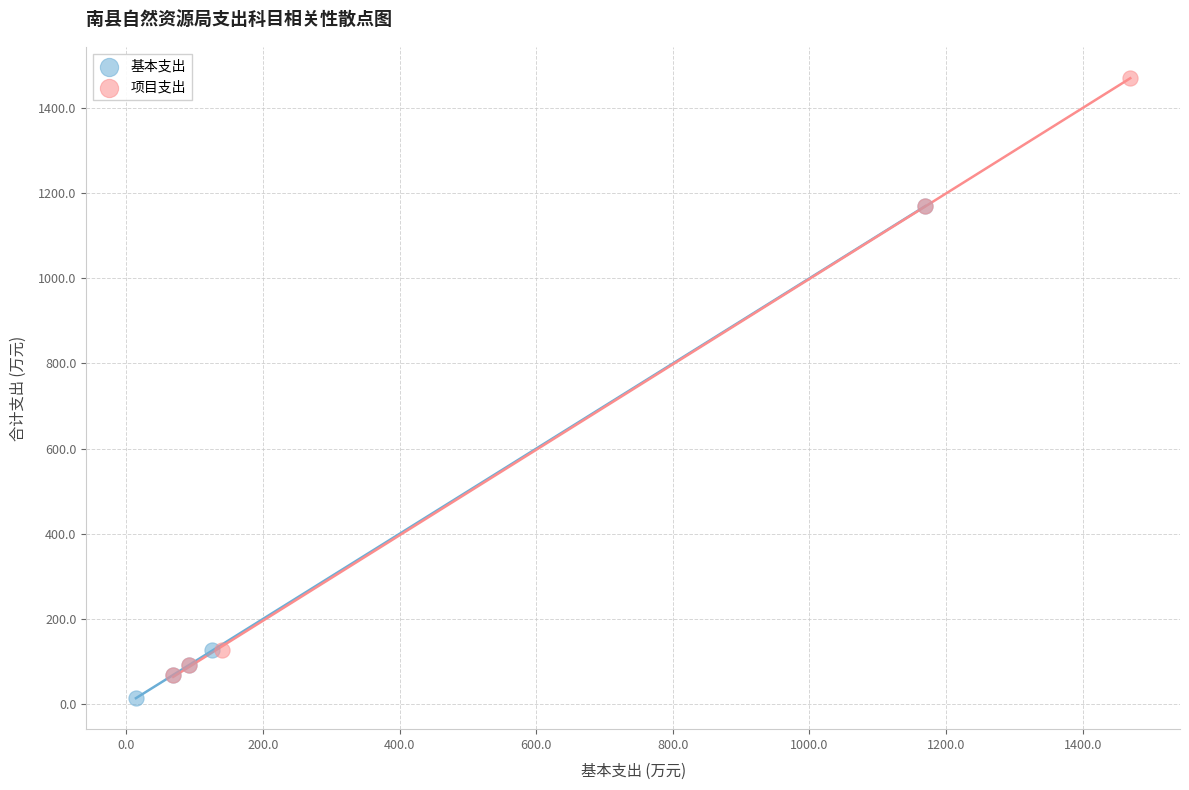

Which series contains the highest Y value?

项目支出